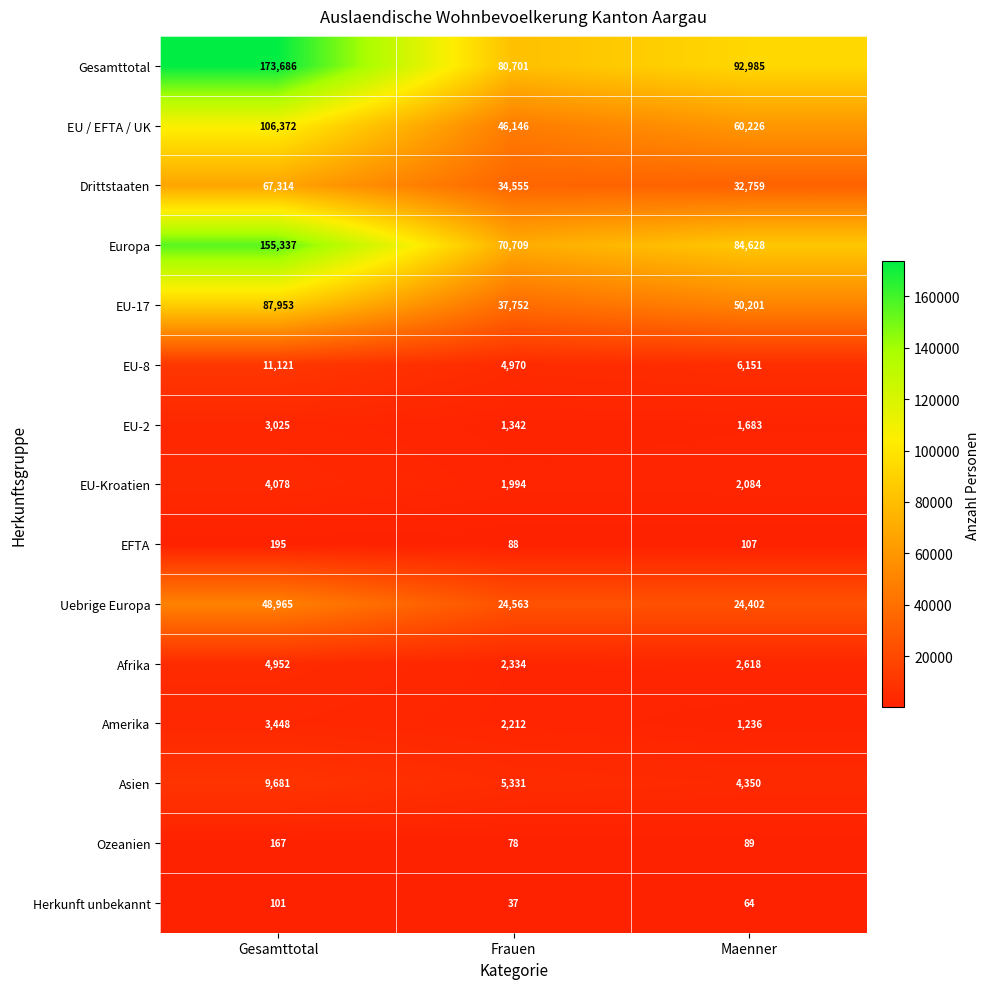

Where is EU-17 nearest to the value 62852?

Maenner